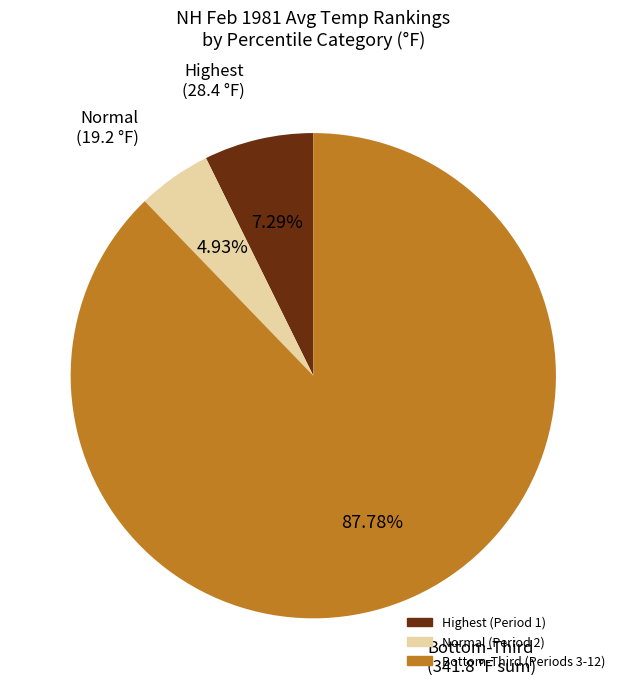

Is there any slice that represents more than half of the pie?

Yes